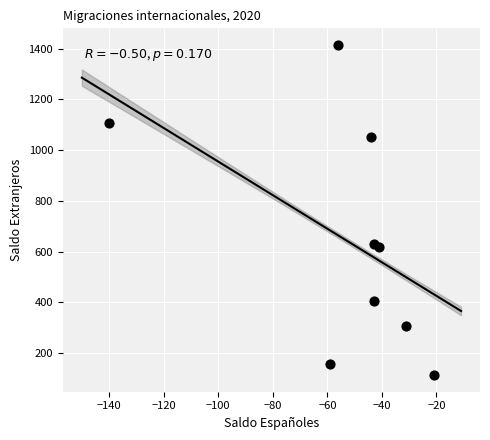

What is the range of Y values (max minus min)?

1302